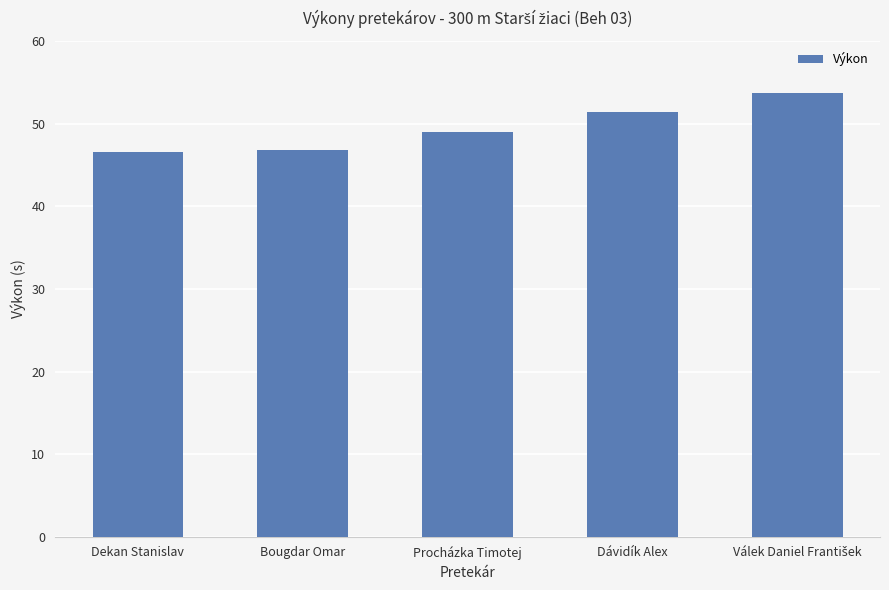

What is the label of the 4th bar from the left?

Dávidík Alex